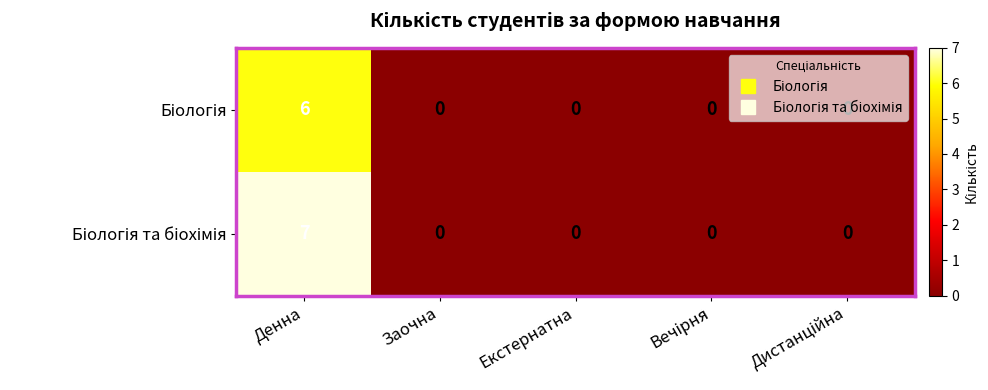

At which category is the sum across all series the highest?

Денна